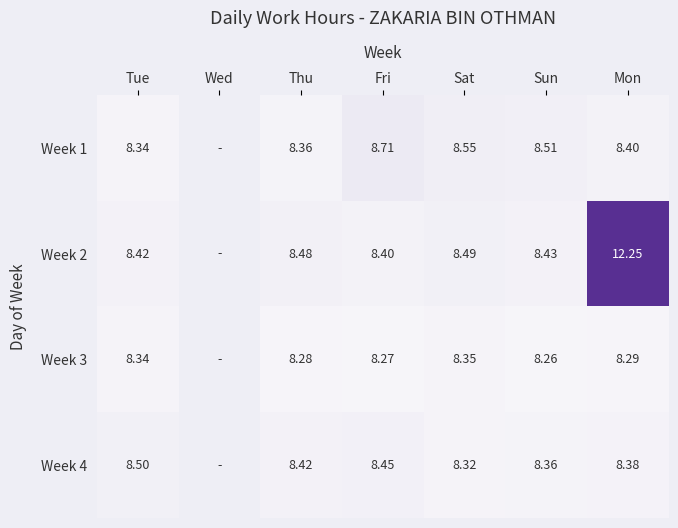

What is the difference between the Week 4 values at Mon and Tue?

0.1